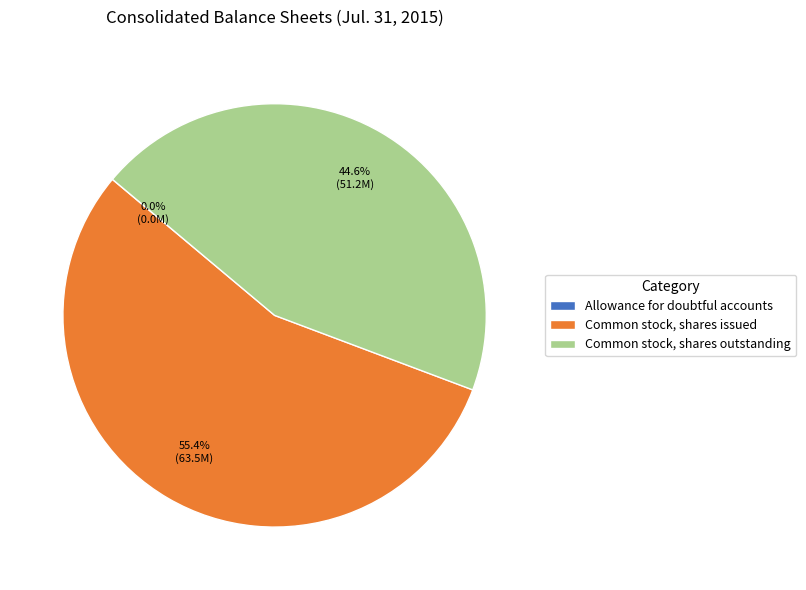

What is the largest slice in the pie chart?

Common stock, shares issued